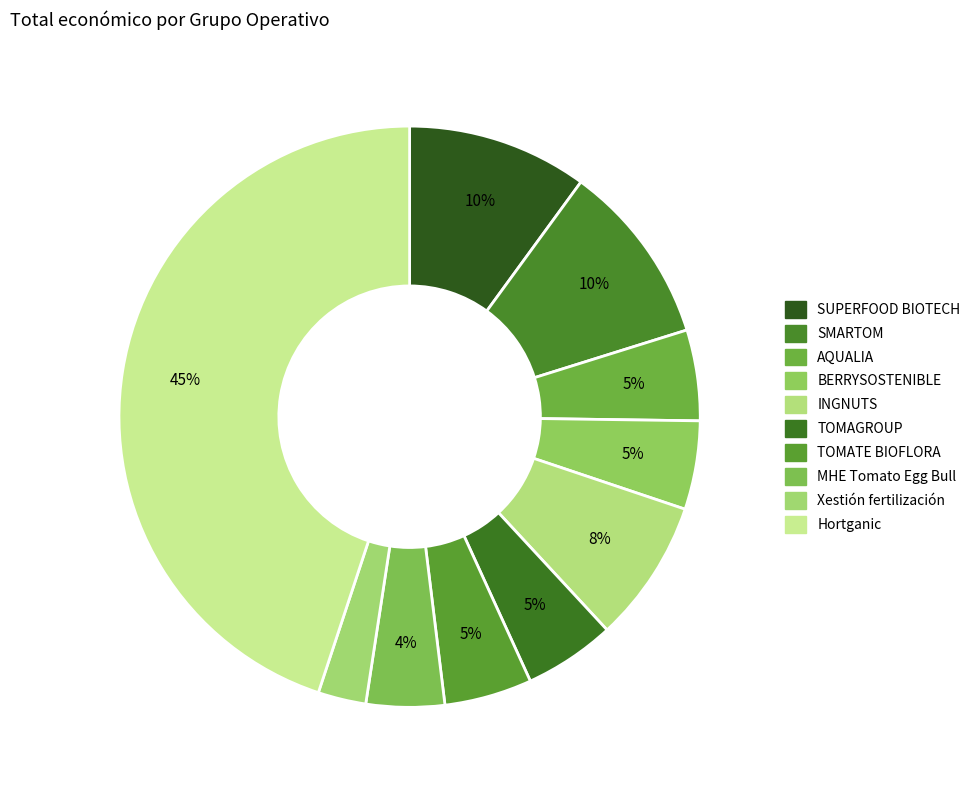

Is it true that AQUALIA is 5% of the pie?

True